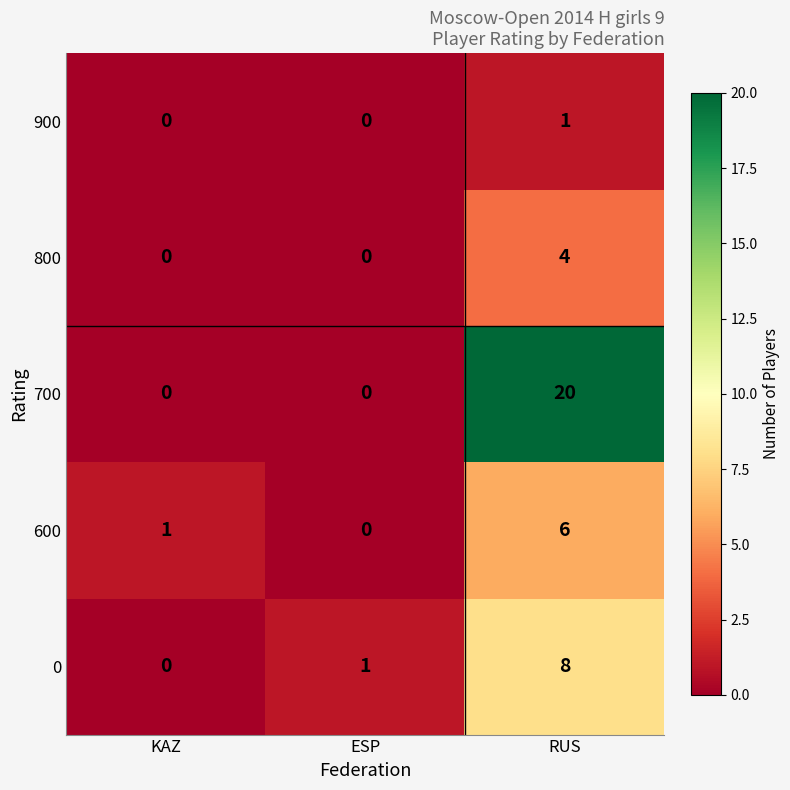

Between KAZ and RUS, which series saw the biggest shift?

700